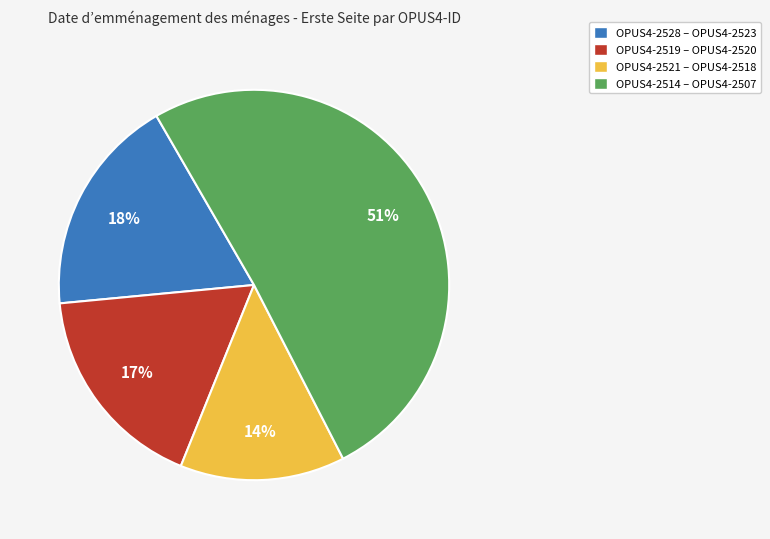

To the nearest percent, what is the difference between the largest and smallest slice percentages?

37%